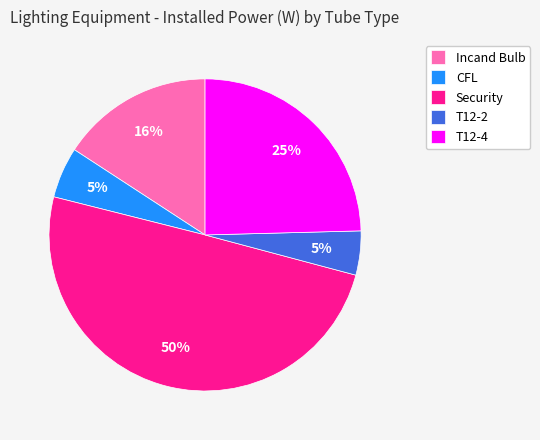

Is Incand Bulb the majority of the pie?

No